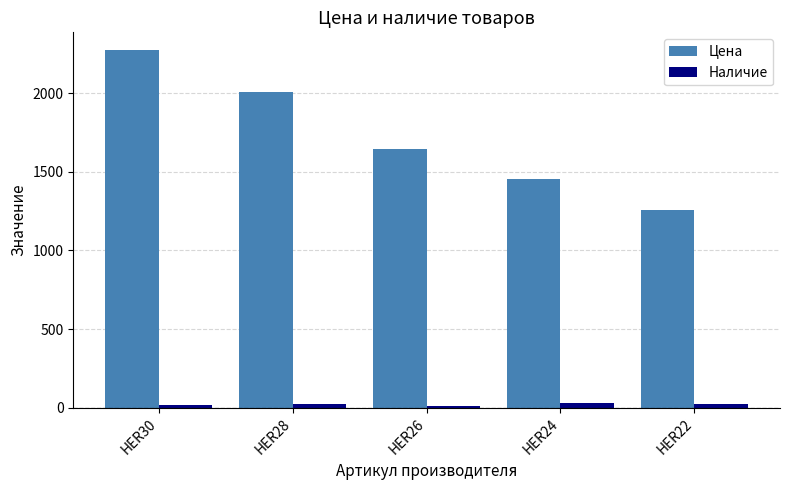

At which category is the sum across all series the highest?

HER30